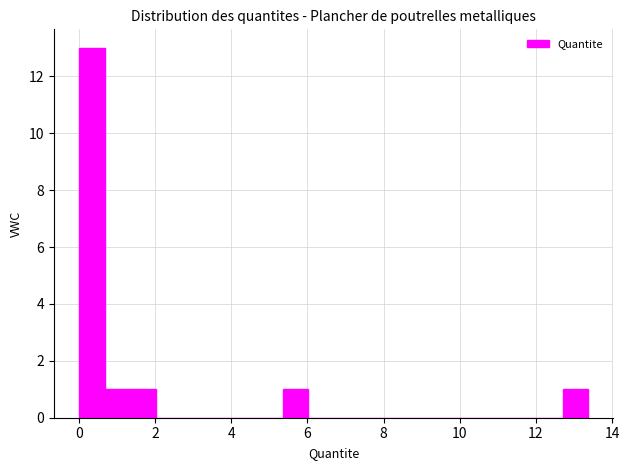

Around what value on the x-axis is the tallest bar? Give the approximate position of its centre, as read against the axis.

0.4